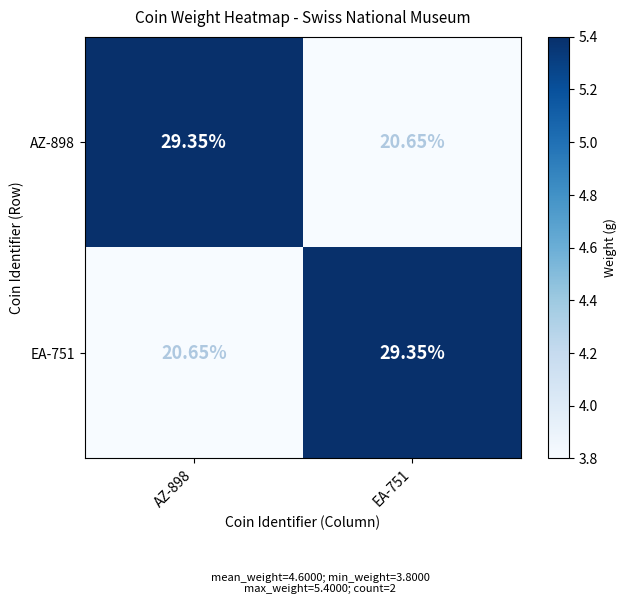

What is the total value across all series at AZ-898?

50.0